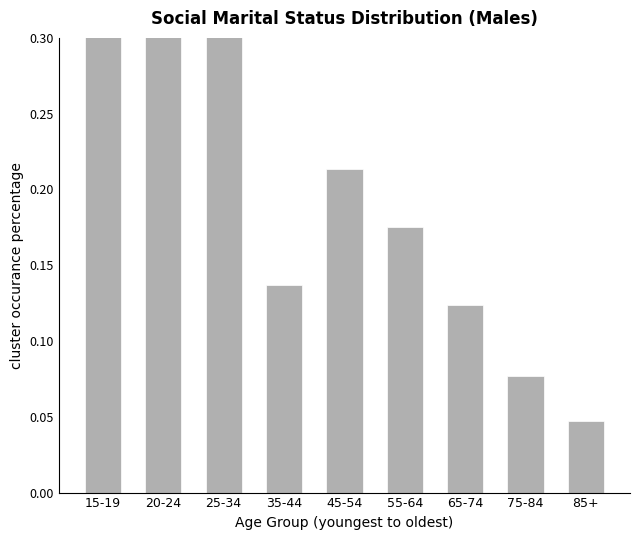

Reading right to left, transcribe all the data shown in this chart.

85+=0.0	75-84=0.1	65-74=0.1	55-64=0.2	45-54=0.2	35-44=0.1	25-34=0.3	20-24=0.3	15-19=0.5